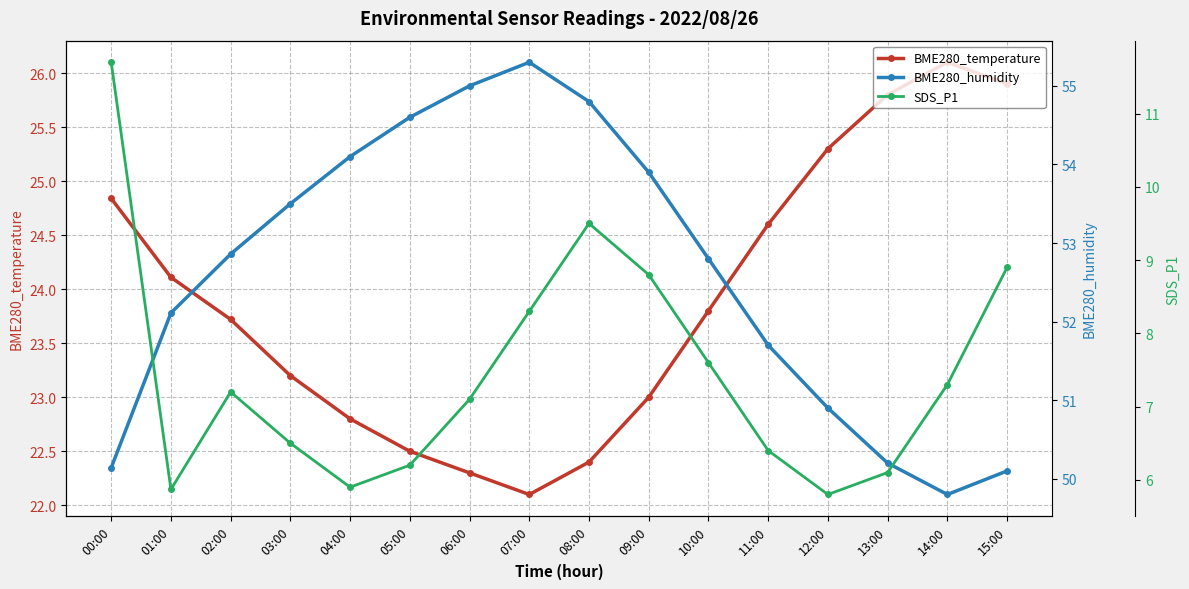

Reading left to right, list all the values displayed in this chart.

BME280_temperature: 24.8	24.1	23.7	23.2	22.8	22.5	22.3	22.1	22.4	23.0	23.8	24.6	25.3	25.8	26.1	25.9
BME280_humidity: 50.1	52.1	52.9	53.5	54.1	54.6	55.0	55.3	54.8	53.9	52.8	51.7	50.9	50.2	49.8	50.1
SDS_P1: 11.7	5.9	7.2	6.5	5.9	6.2	7.1	8.3	9.5	8.8	7.6	6.4	5.8	6.1	7.3	8.9